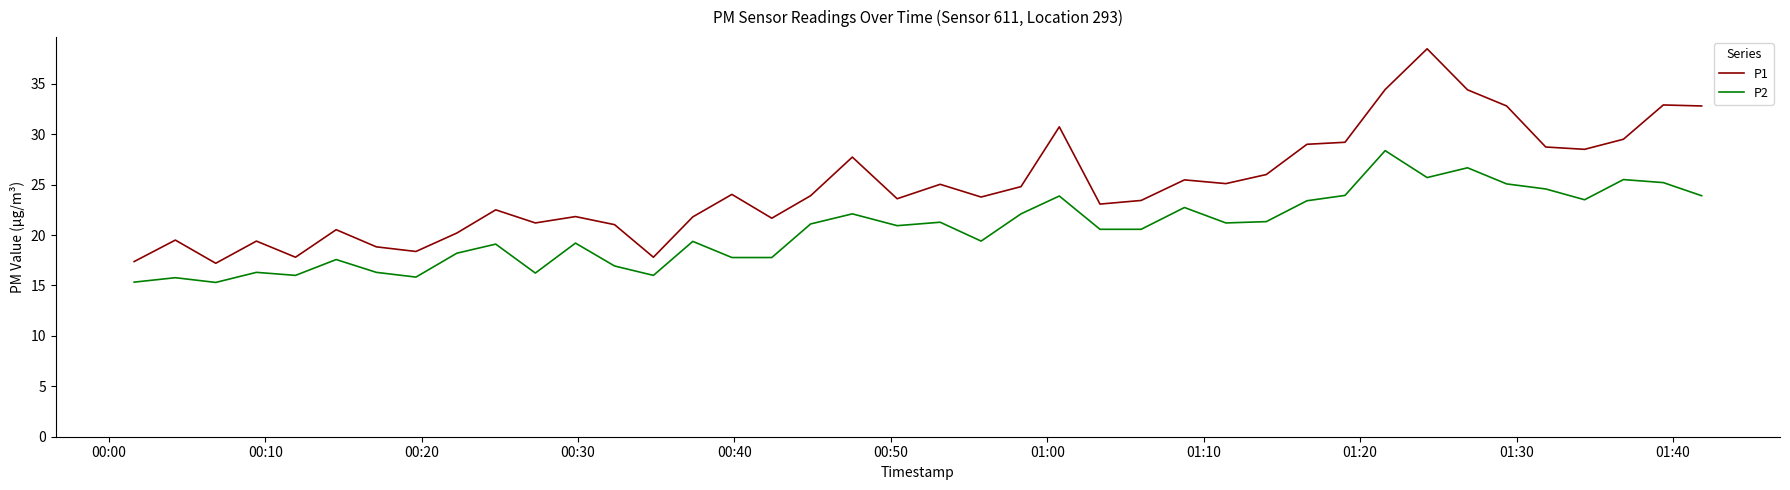

True or false: P2 and P1 cross at least once.

False